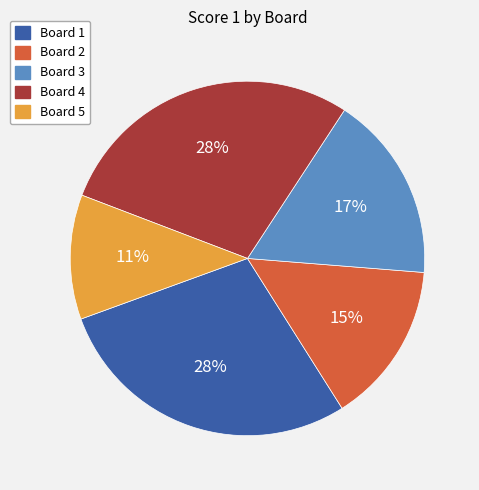

Count the number of slices in the pie.

5